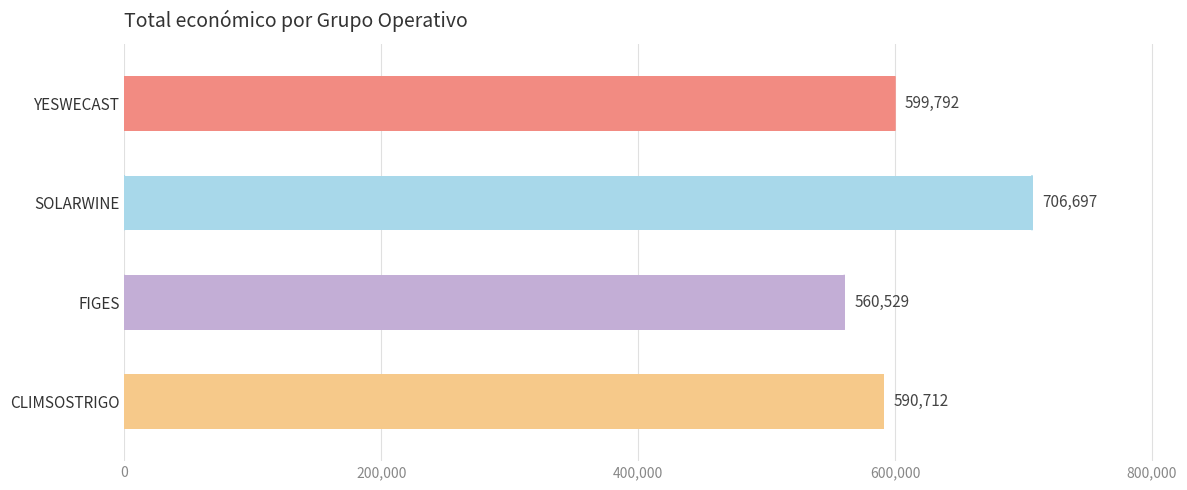

What is the change in value from YESWECAST to CLIMSOSTRIGO?

-9080